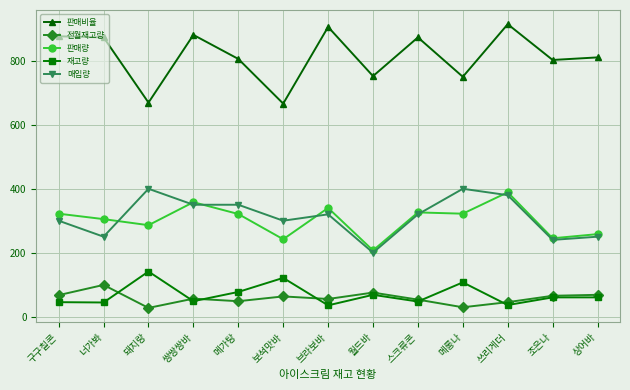

Where does the 전월재고량 series first go above 56?

구구칠콘